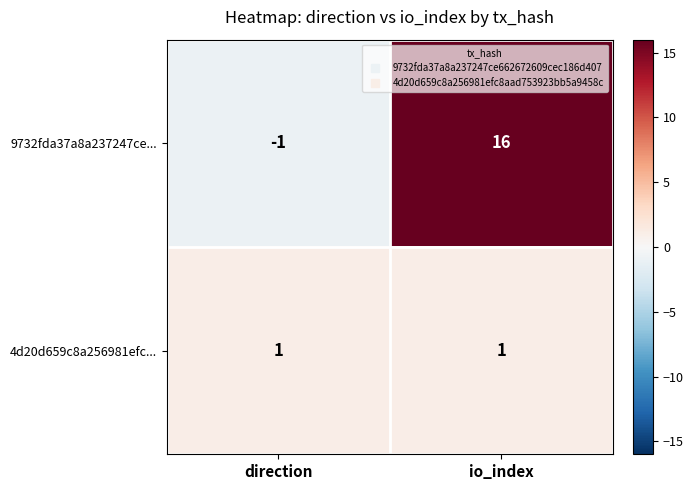

The 9732fda37a8a237247ce... series shows -1 at direction. True or false?

True